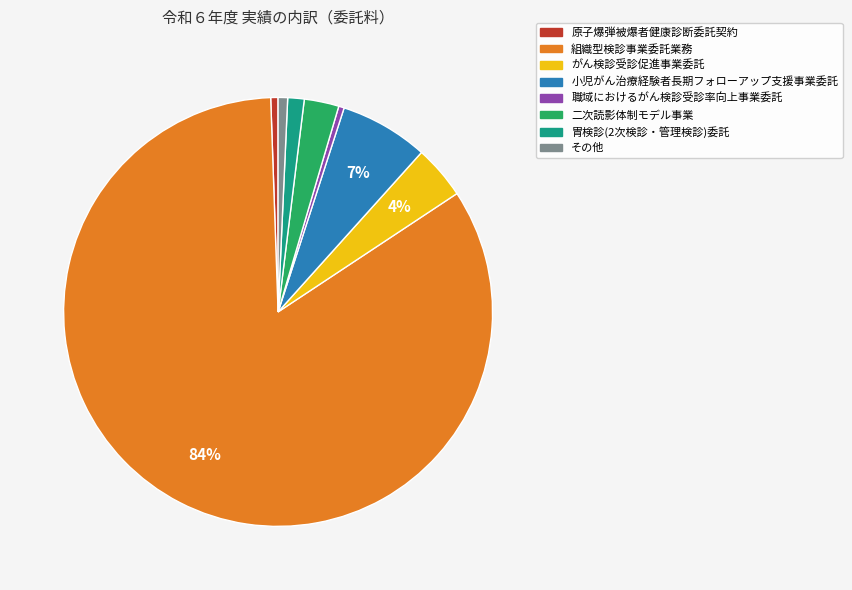

Combined, do 組織型検診事業委託業務 and 胃検診(2次検診・管理検診)委託 account for over 50%?

Yes